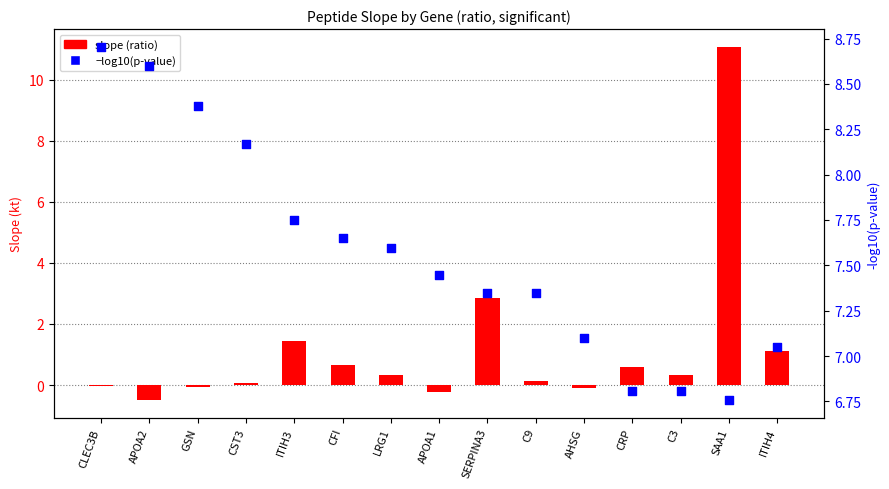

Which series has the largest total across all categories?

−log10(p-value)